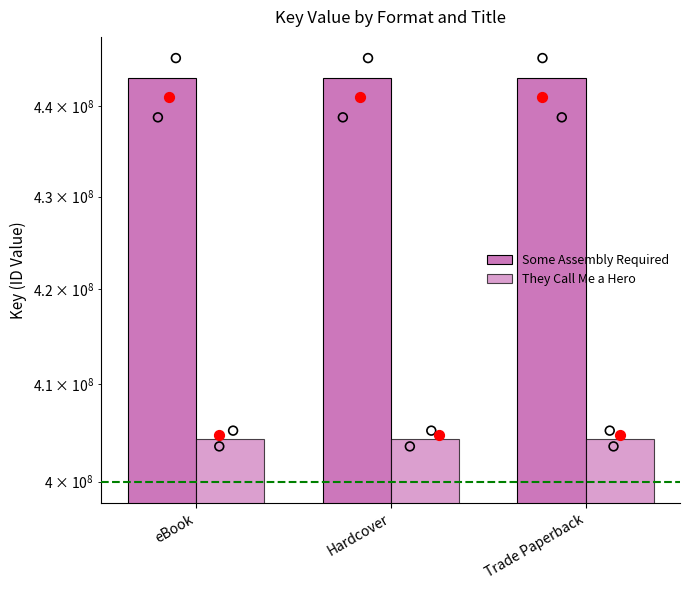

At which category is the sum across all series the highest?

eBook